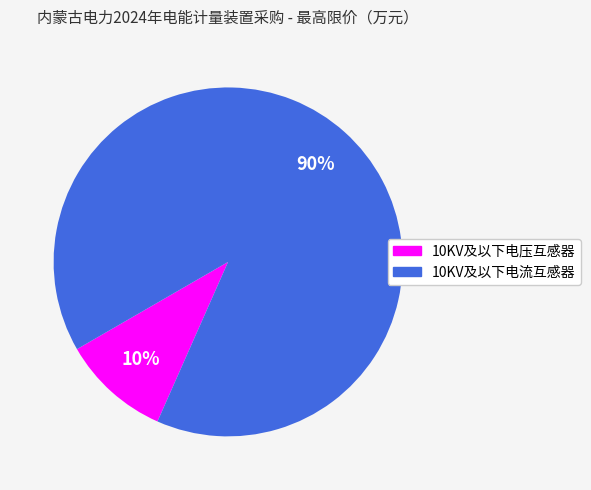

What percentage is the 10KV及以下电压互感器 slice, to the nearest percent?

10%